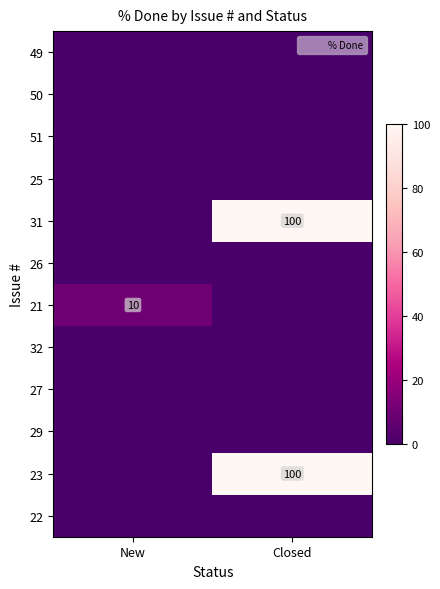

What is the spread (max minus min) of values at Closed?

100